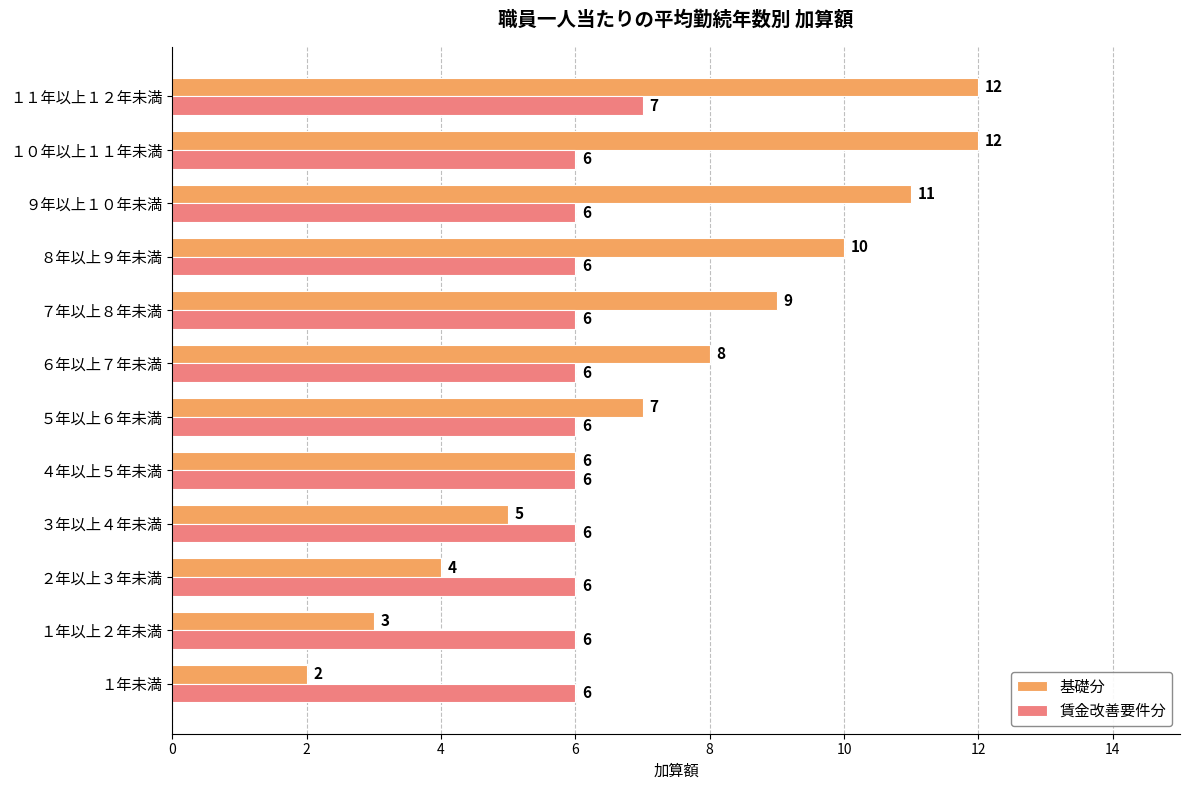

Rank the series by their average value, from lowest to highest.

賃金改善要件分, 基礎分